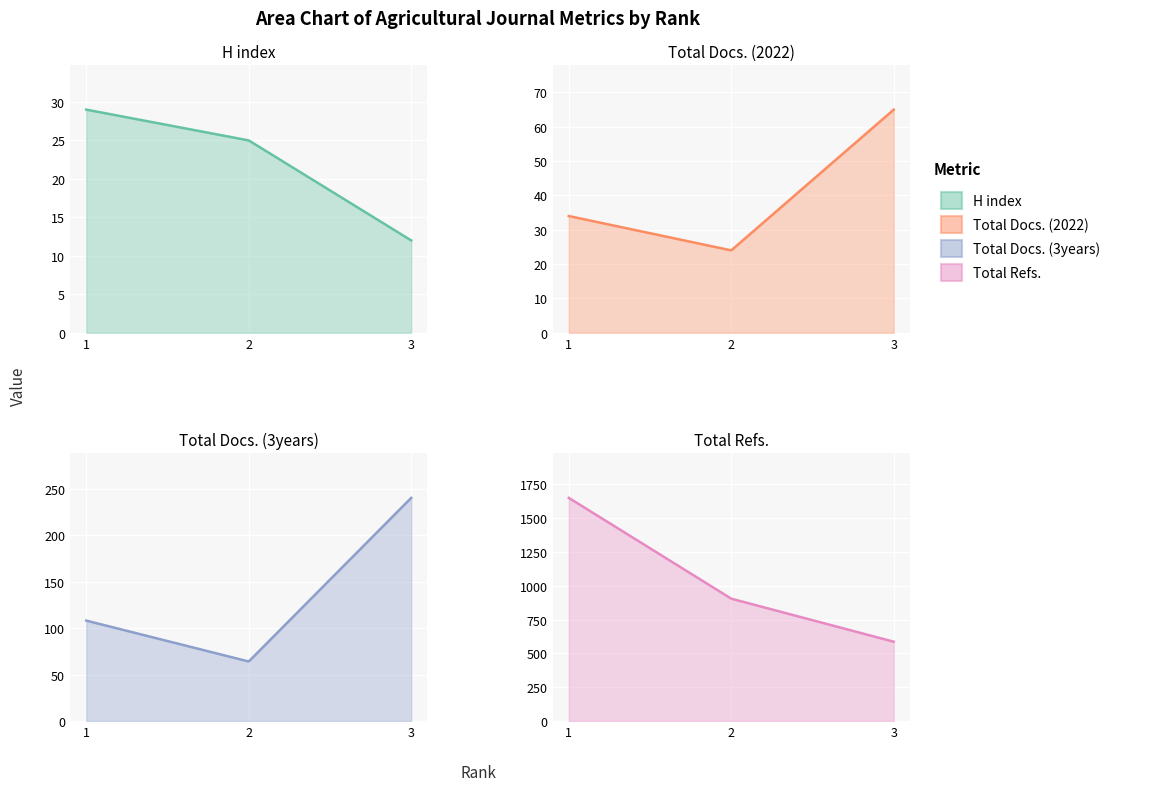

Rank the series at 2 from lowest to highest value.

Total Docs. (2022), H index, Total Docs. (3years), Total Refs.